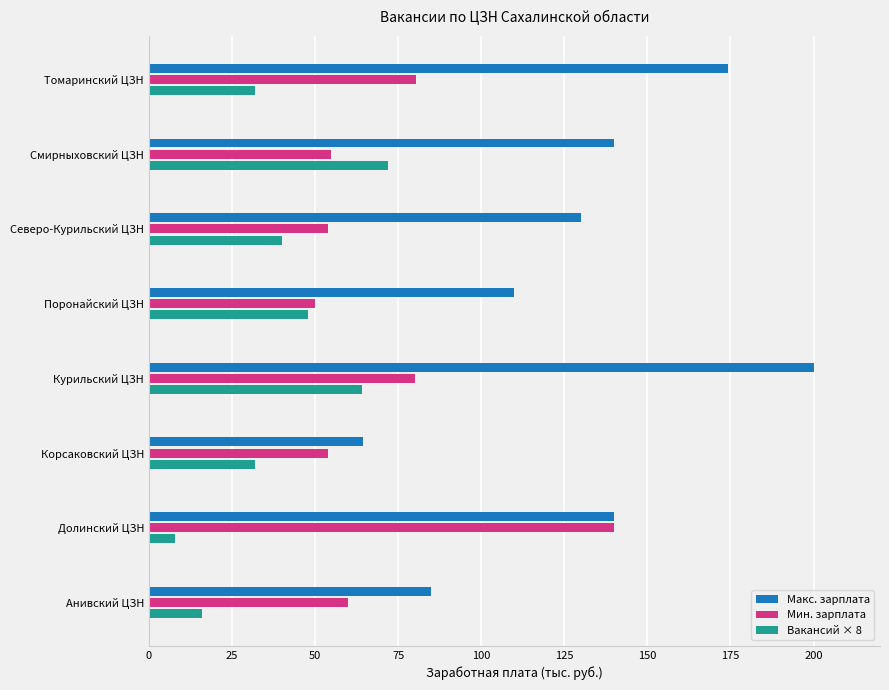

What is the sum of all Вакансий × 8 values?

312.0